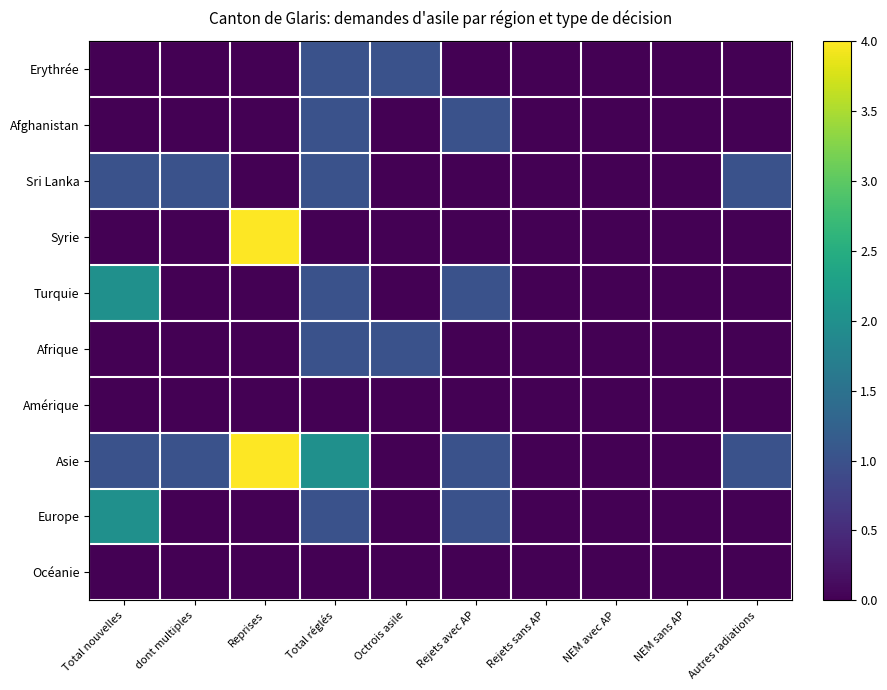

Reading left to right, what are all the values shown in this chart?

Erythrée: Total nouvelles=0	dont multiples=0	Reprises=0	Total réglés=1	Octrois asile=1	Rejets avec AP=0	Rejets sans AP=0	NEM avec AP=0	NEM sans AP=0	Autres radiations=0
Afghanistan: Total nouvelles=0	dont multiples=0	Reprises=0	Total réglés=1	Octrois asile=0	Rejets avec AP=1	Rejets sans AP=0	NEM avec AP=0	NEM sans AP=0	Autres radiations=0
Sri Lanka: Total nouvelles=1	dont multiples=1	Reprises=0	Total réglés=1	Octrois asile=0	Rejets avec AP=0	Rejets sans AP=0	NEM avec AP=0	NEM sans AP=0	Autres radiations=1
Syrie: Total nouvelles=0	dont multiples=0	Reprises=4	Total réglés=0	Octrois asile=0	Rejets avec AP=0	Rejets sans AP=0	NEM avec AP=0	NEM sans AP=0	Autres radiations=0
Turquie: Total nouvelles=2	dont multiples=0	Reprises=0	Total réglés=1	Octrois asile=0	Rejets avec AP=1	Rejets sans AP=0	NEM avec AP=0	NEM sans AP=0	Autres radiations=0
Afrique: Total nouvelles=0	dont multiples=0	Reprises=0	Total réglés=1	Octrois asile=1	Rejets avec AP=0	Rejets sans AP=0	NEM avec AP=0	NEM sans AP=0	Autres radiations=0
Amérique: Total nouvelles=0	dont multiples=0	Reprises=0	Total réglés=0	Octrois asile=0	Rejets avec AP=0	Rejets sans AP=0	NEM avec AP=0	NEM sans AP=0	Autres radiations=0
Asie: Total nouvelles=1	dont multiples=1	Reprises=4	Total réglés=2	Octrois asile=0	Rejets avec AP=1	Rejets sans AP=0	NEM avec AP=0	NEM sans AP=0	Autres radiations=1
Europe: Total nouvelles=2	dont multiples=0	Reprises=0	Total réglés=1	Octrois asile=0	Rejets avec AP=1	Rejets sans AP=0	NEM avec AP=0	NEM sans AP=0	Autres radiations=0
Océanie: Total nouvelles=0	dont multiples=0	Reprises=0	Total réglés=0	Octrois asile=0	Rejets avec AP=0	Rejets sans AP=0	NEM avec AP=0	NEM sans AP=0	Autres radiations=0